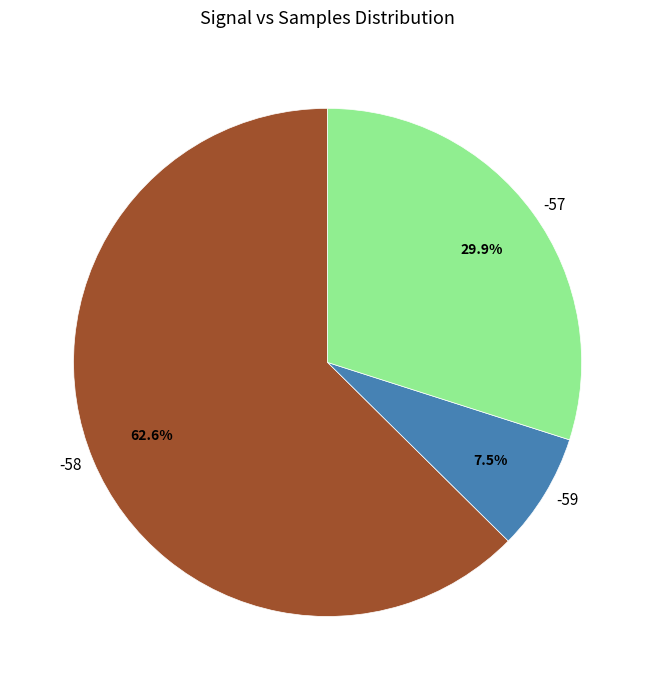

What is the total percentage of -57 and -59?

37.4%